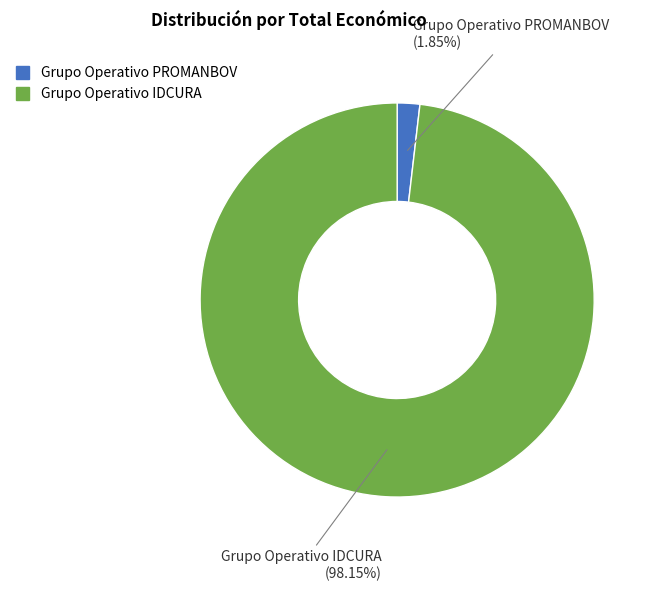

Is Grupo Operativo PROMANBOV the majority of the pie?

No